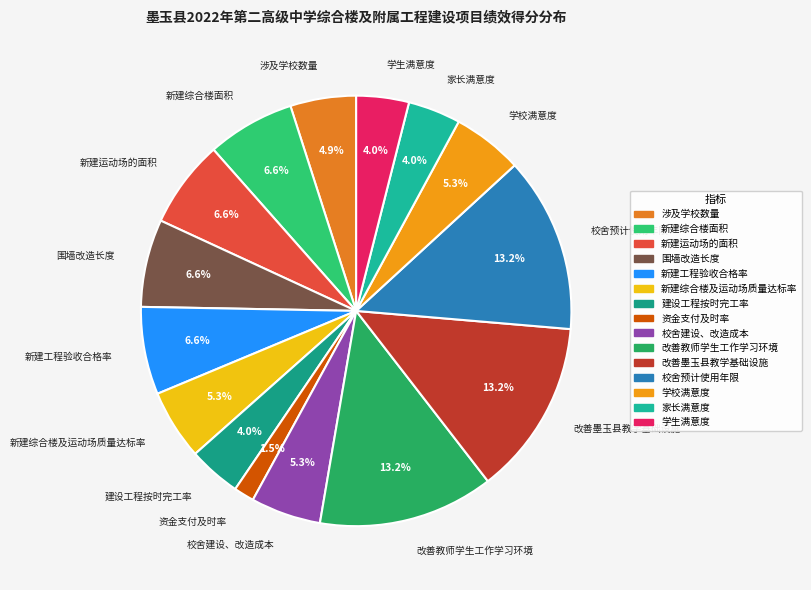

What percentage is the 新建综合楼及运动场质量达标率 slice, to the nearest percent?

5%